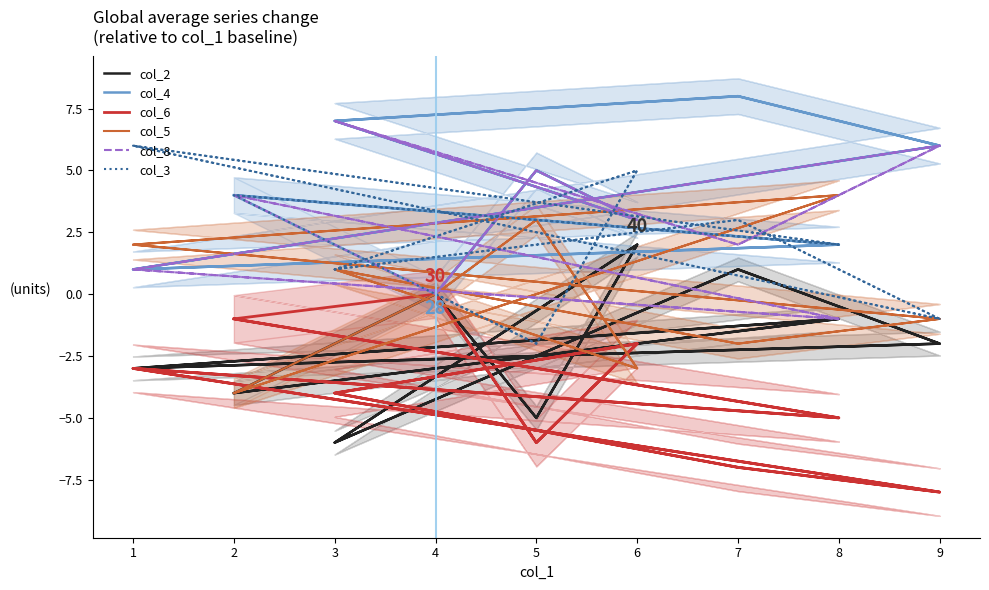

Between 5 and 14, which series saw the biggest shift?

col_2